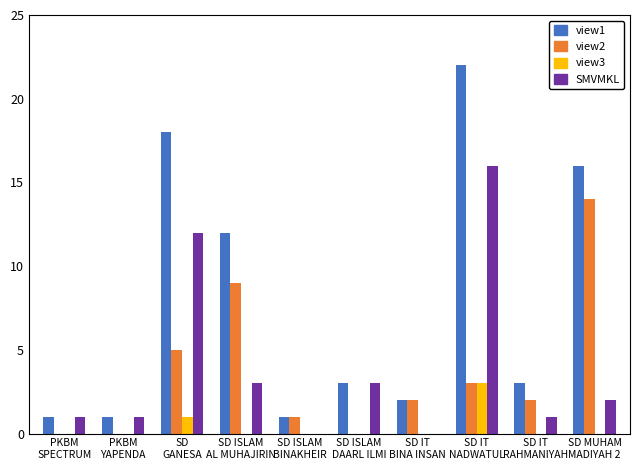

What is the greatest value displayed?

22